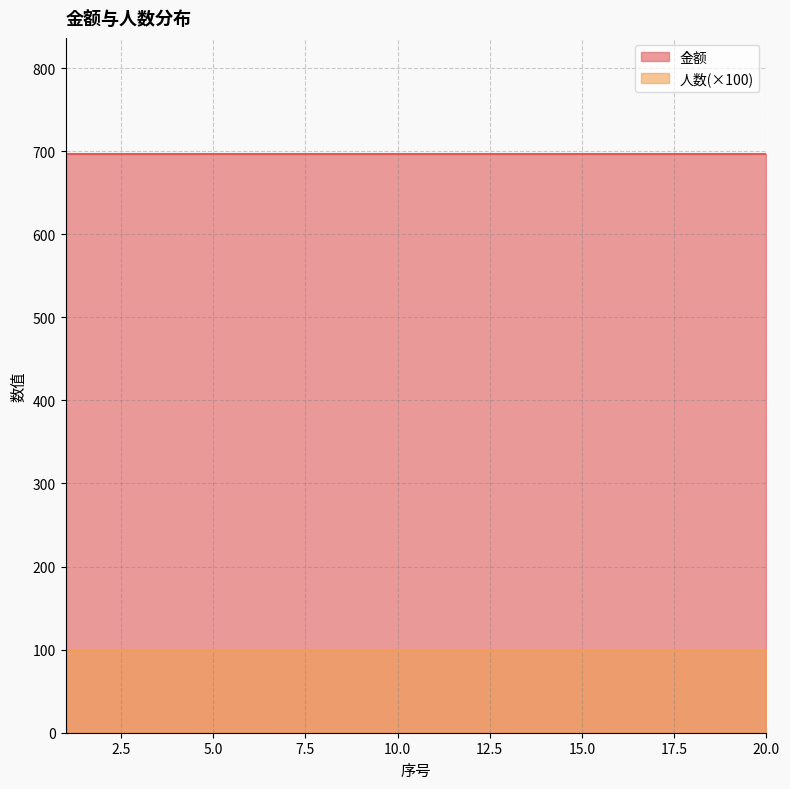

True or false: 金额 and 人数 cross at least once.

False